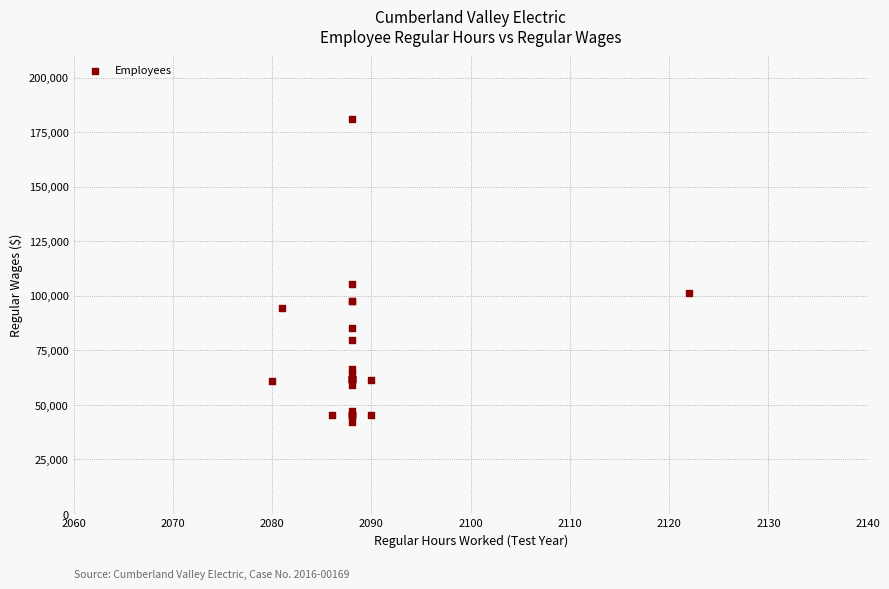

What Y value in the scatter plot is closest to 111736?

105325